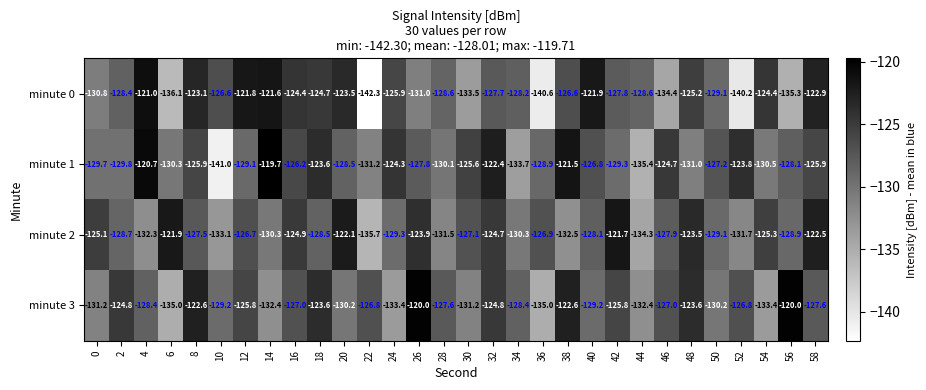

Rank the series at 6 from highest to lowest value.

minute 2, minute 1, minute 3, minute 0